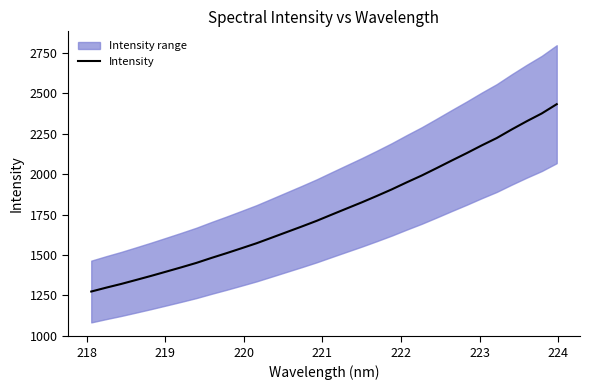

How many lines are shown in the chart?

1